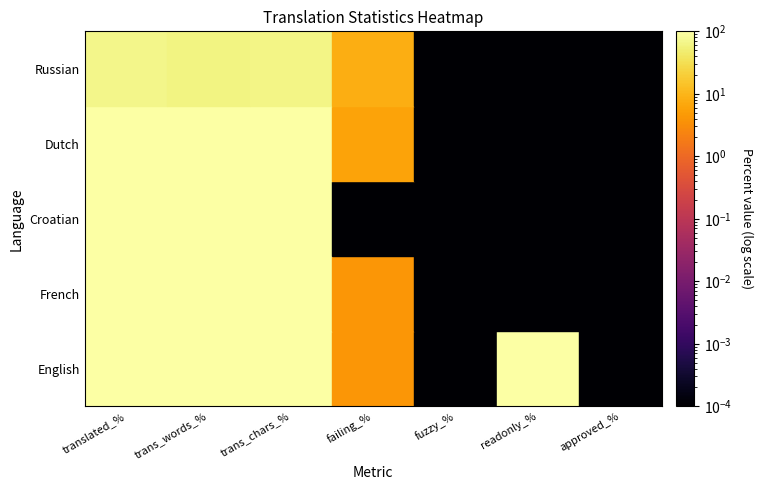

Which series has the widest spread of values?

English